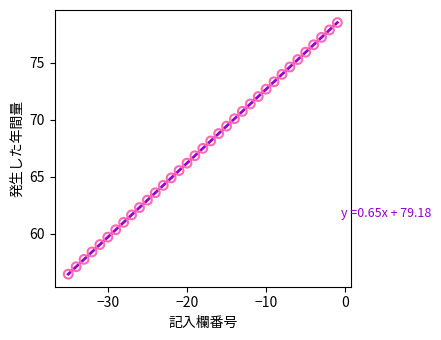

What is the range of Y values (max minus min)?

22.1